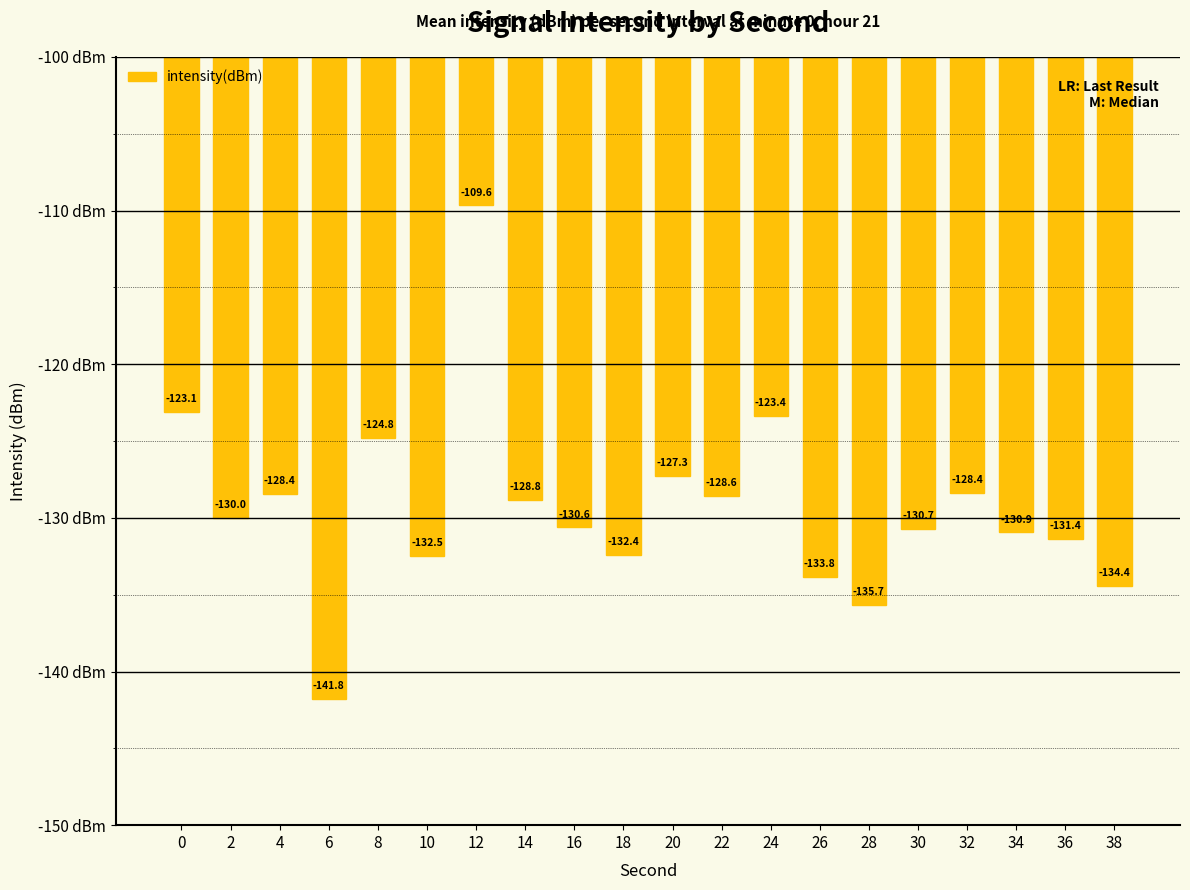

What is the value of the 5th bar from the left?

-124.8